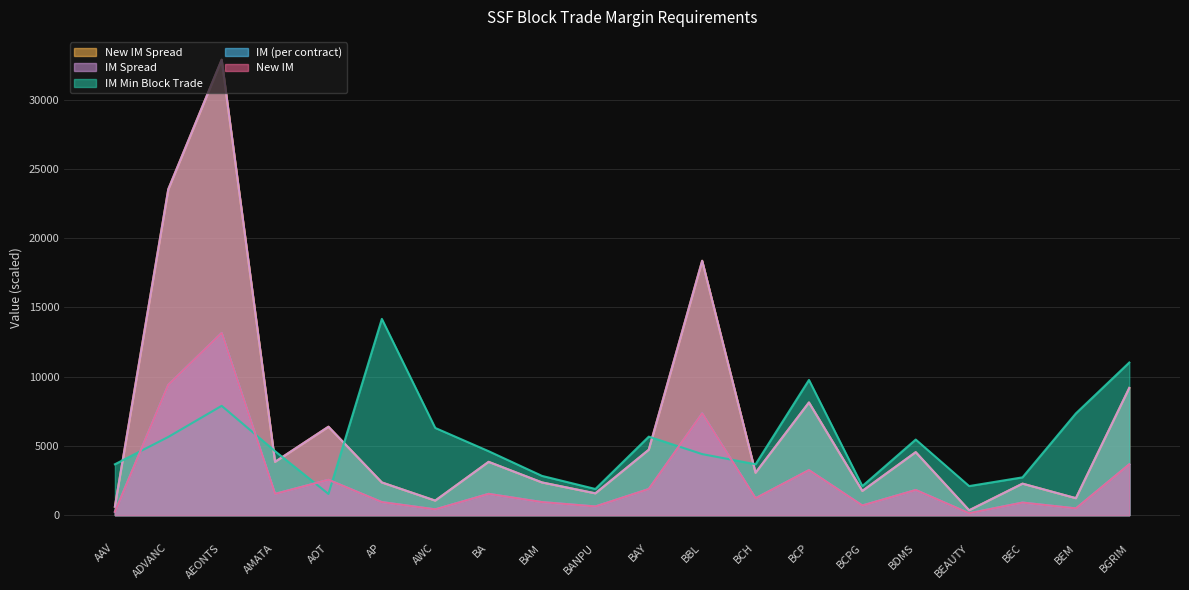

How many lines are shown in the chart?

5